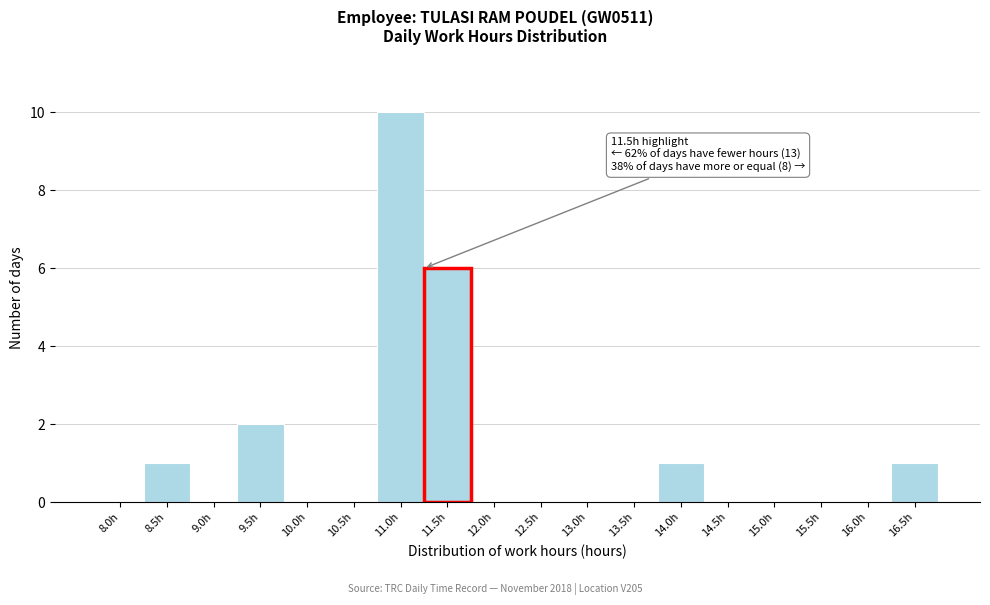

Reading left to right, extract all data points from this chart.

8.0h=0	8.5h=1	9.0h=0	9.5h=2	10.0h=0	10.5h=0	11.0h=10	11.5h=6	12.0h=0	12.5h=0	13.0h=0	13.5h=0	14.0h=1	14.5h=0	15.0h=0	15.5h=0	16.0h=0	16.5h=1